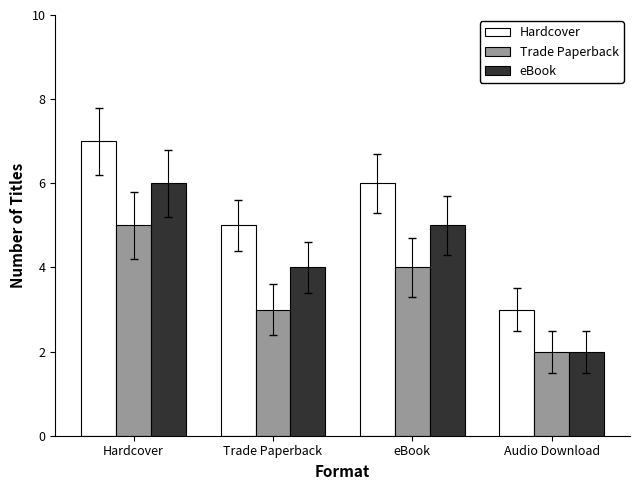

Rank the categories by Hardcover value from highest to lowest.

Hardcover, eBook, Trade Paperback, Audio Download